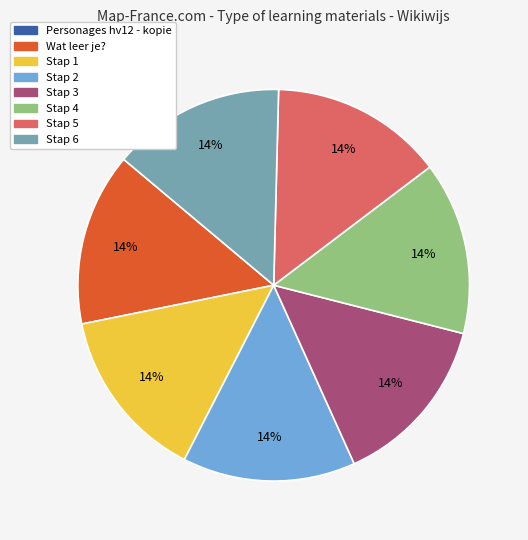

To the nearest percent, what is the combined percentage of Stap 2 and Stap 6?

29%